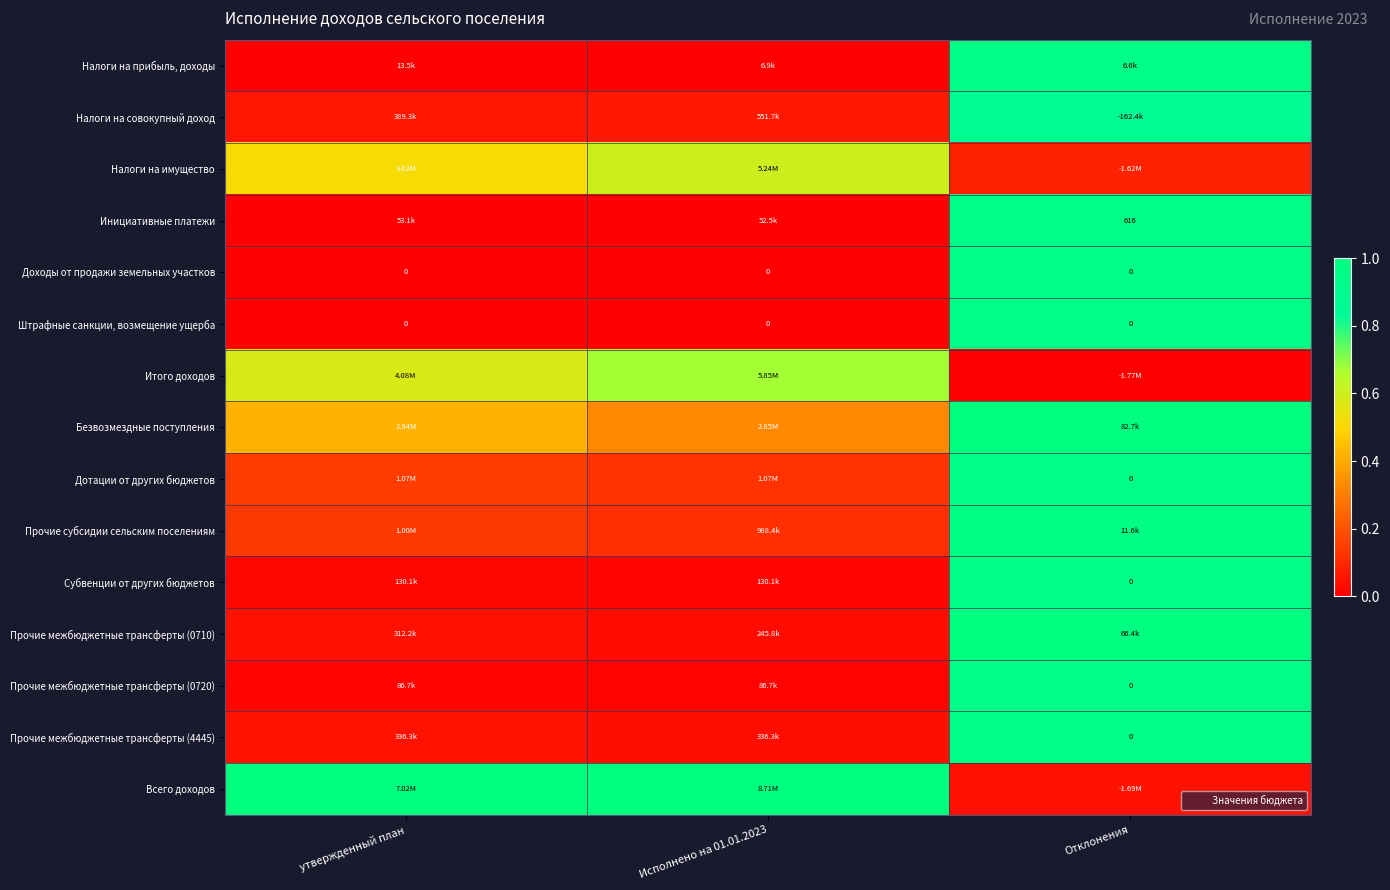

How many data points does each series have?

3